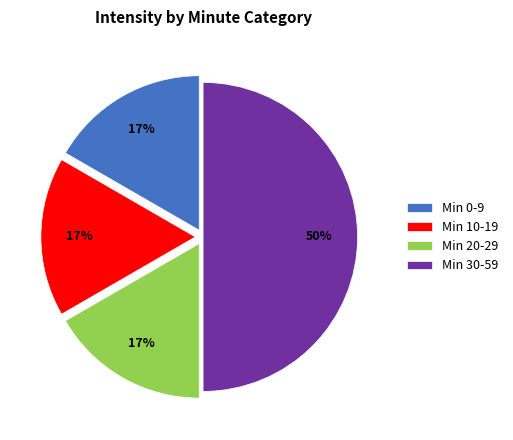

Does Min 10-19 represent more than half of the total?

No